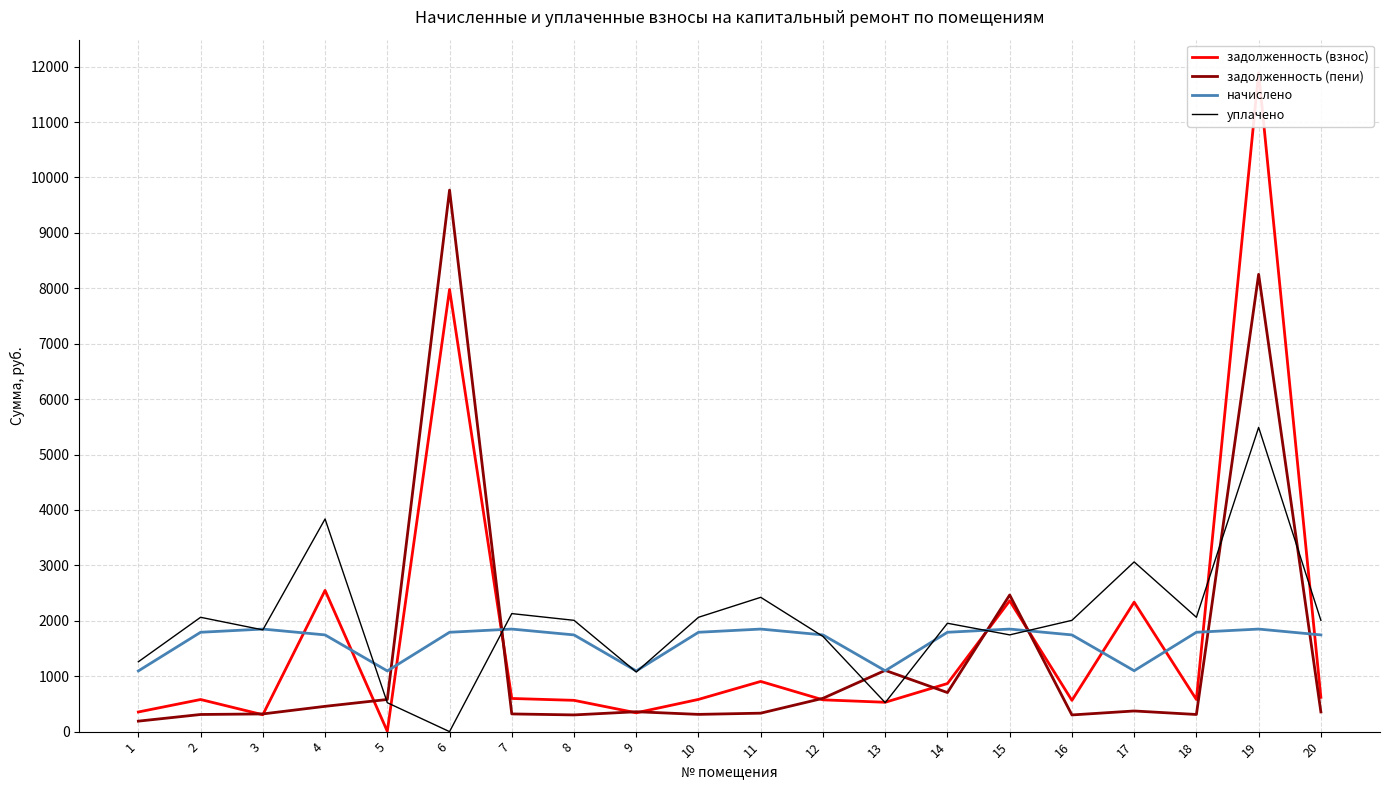

Rank the series at 9 from highest to lowest value.

начислено, уплачено, задолженность (пени), задолженность (взнос)